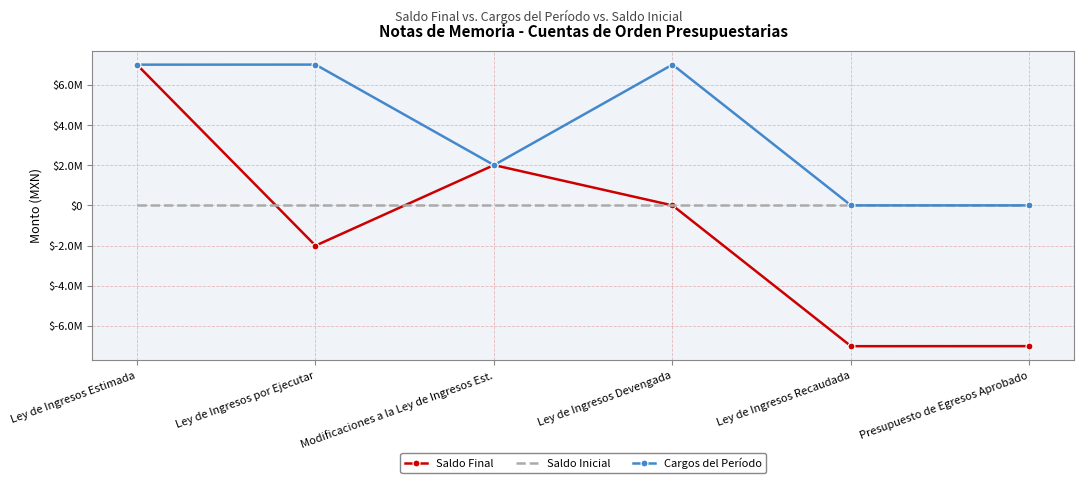

Reading left to right, transcribe all the data shown in this chart.

Saldo Final: Ley de Ingresos Estimada=7005000.0	Ley de Ingresos por Ejecutar=-2003542.8	Modificaciones a la Ley de Ingresos Est.=2007000.0	Ley de Ingresos Devengada=0.0	Ley de Ingresos Recaudada=-7008457.2	Presupuesto de Egresos Aprobado=-7005000.0
Saldo Inicial: Ley de Ingresos Estimada=0.0	Ley de Ingresos por Ejecutar=0.0	Modificaciones a la Ley de Ingresos Est.=0.0	Ley de Ingresos Devengada=0.0	Ley de Ingresos Recaudada=0.0	Presupuesto de Egresos Aprobado=0.0
Cargos del Período: Ley de Ingresos Estimada=7005000.0	Ley de Ingresos por Ejecutar=7008457.2	Modificaciones a la Ley de Ingresos Est.=2007000.0	Ley de Ingresos Devengada=7008457.2	Ley de Ingresos Recaudada=0.0	Presupuesto de Egresos Aprobado=0.0